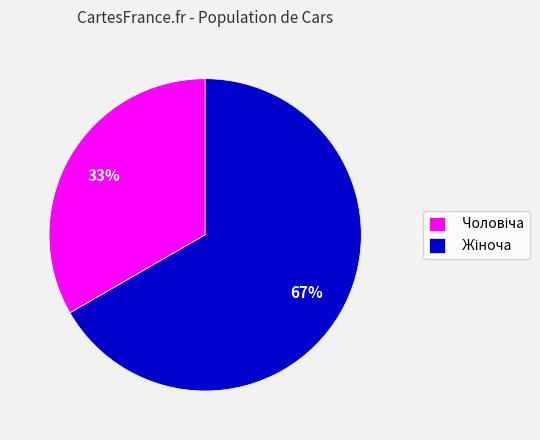

To the nearest percent, what is the average slice percentage?

50%